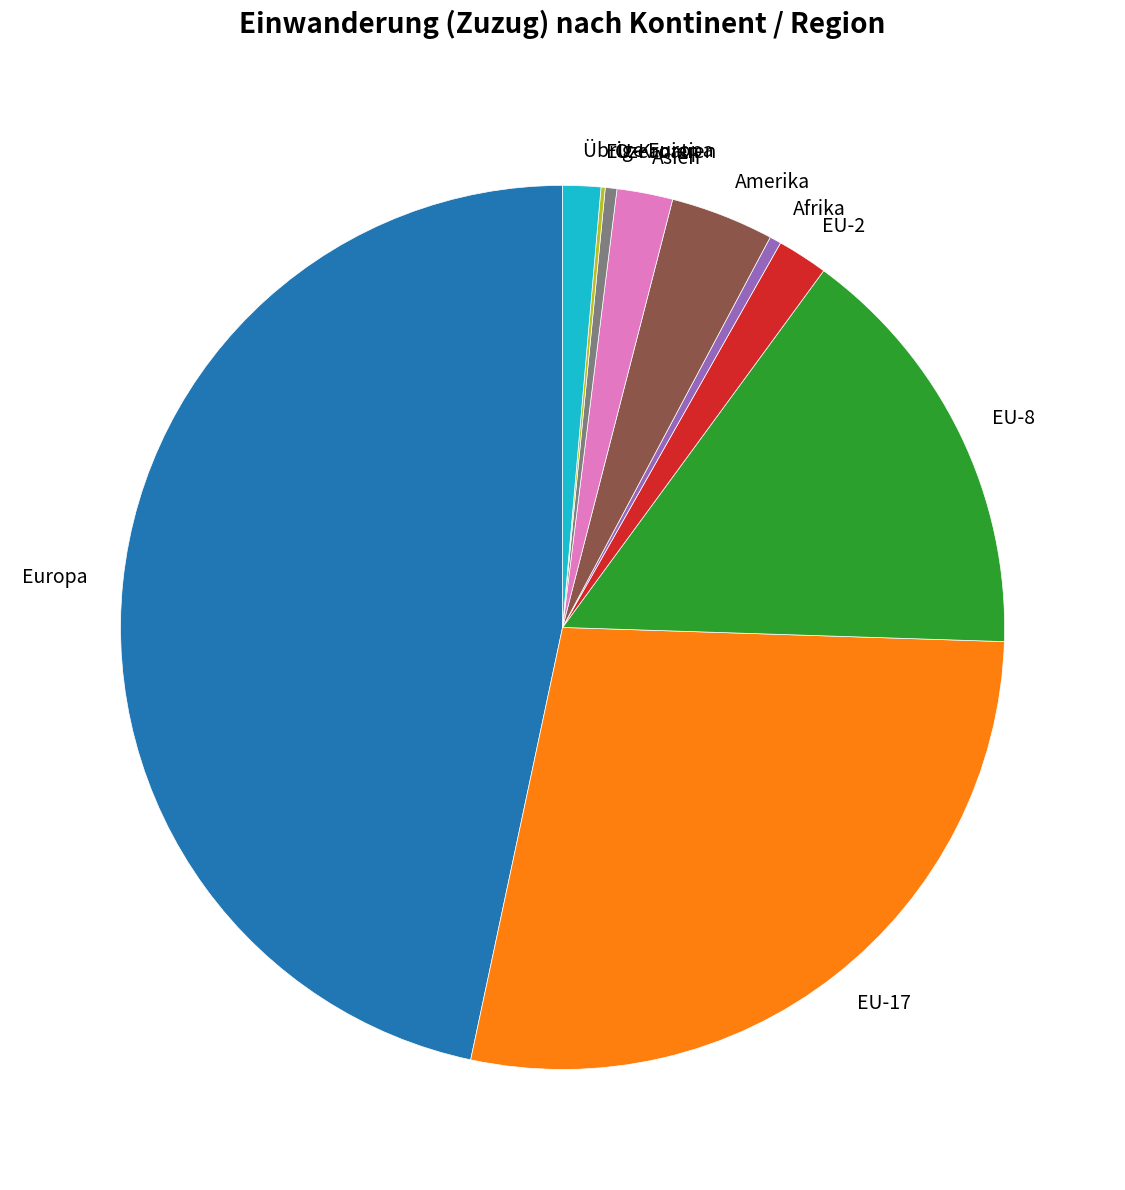

Which category has the biggest portion of the pie?

Europa